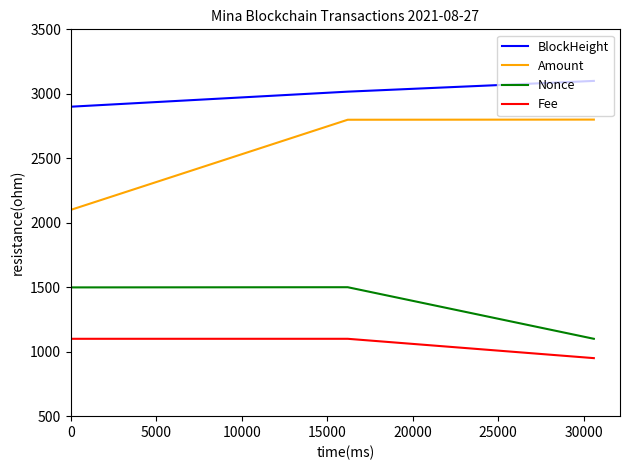

Which series has the largest total across all categories?

BlockHeight